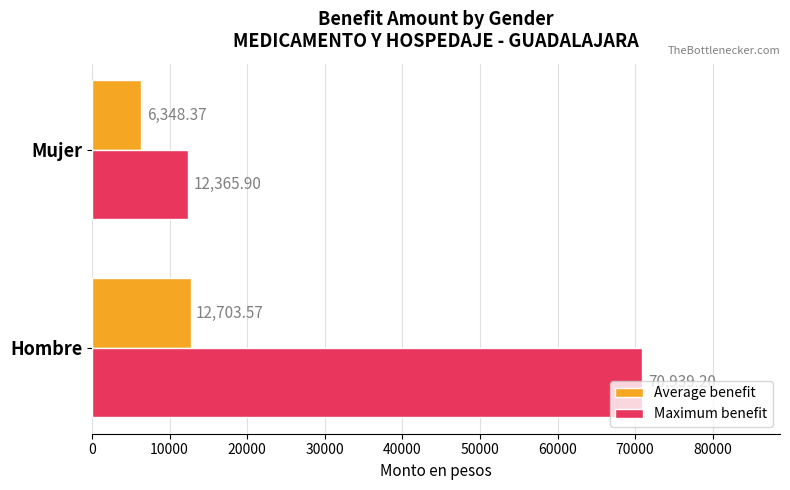

Rank the series at Hombre from lowest to highest value.

Average benefit, Maximum benefit